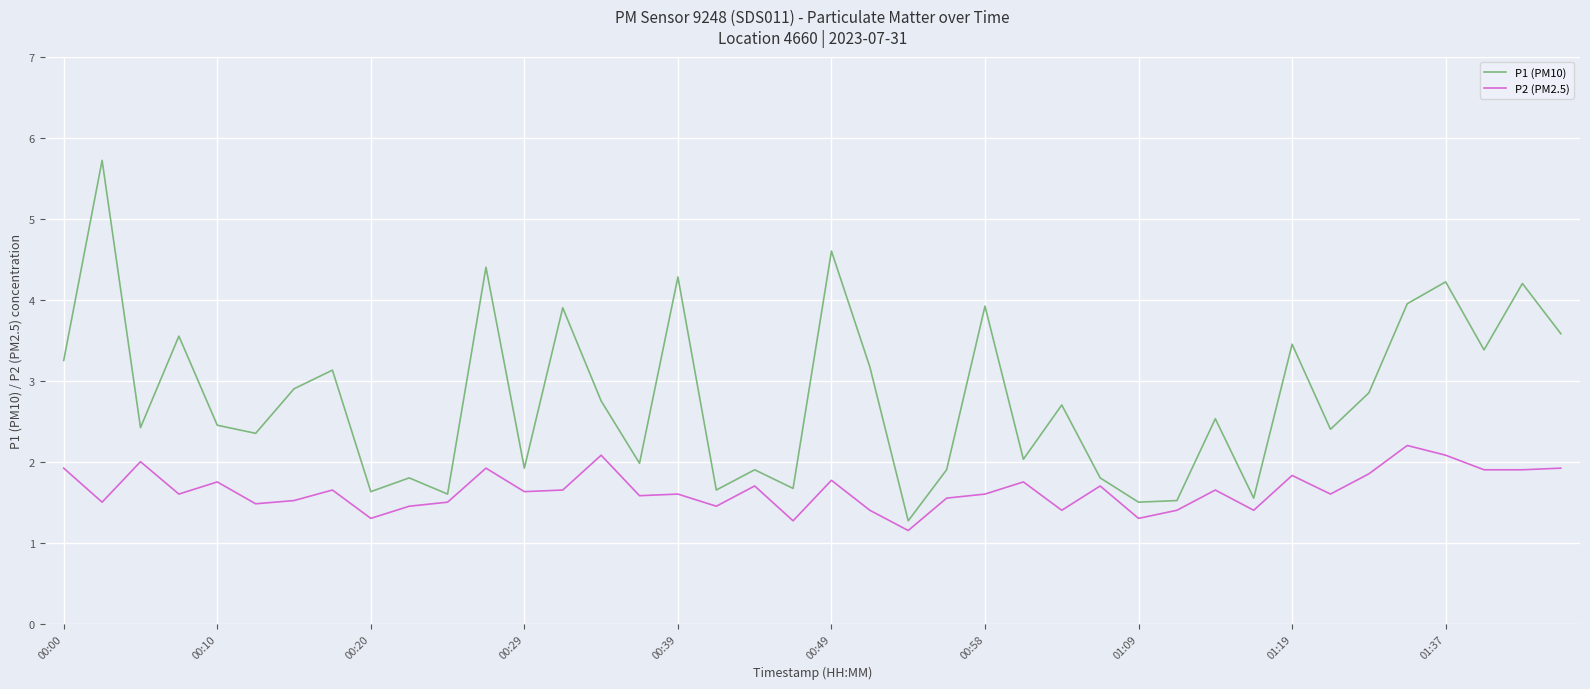

True or false: P1 (PM10) and P2 (PM2.5) intersect in this chart.

False